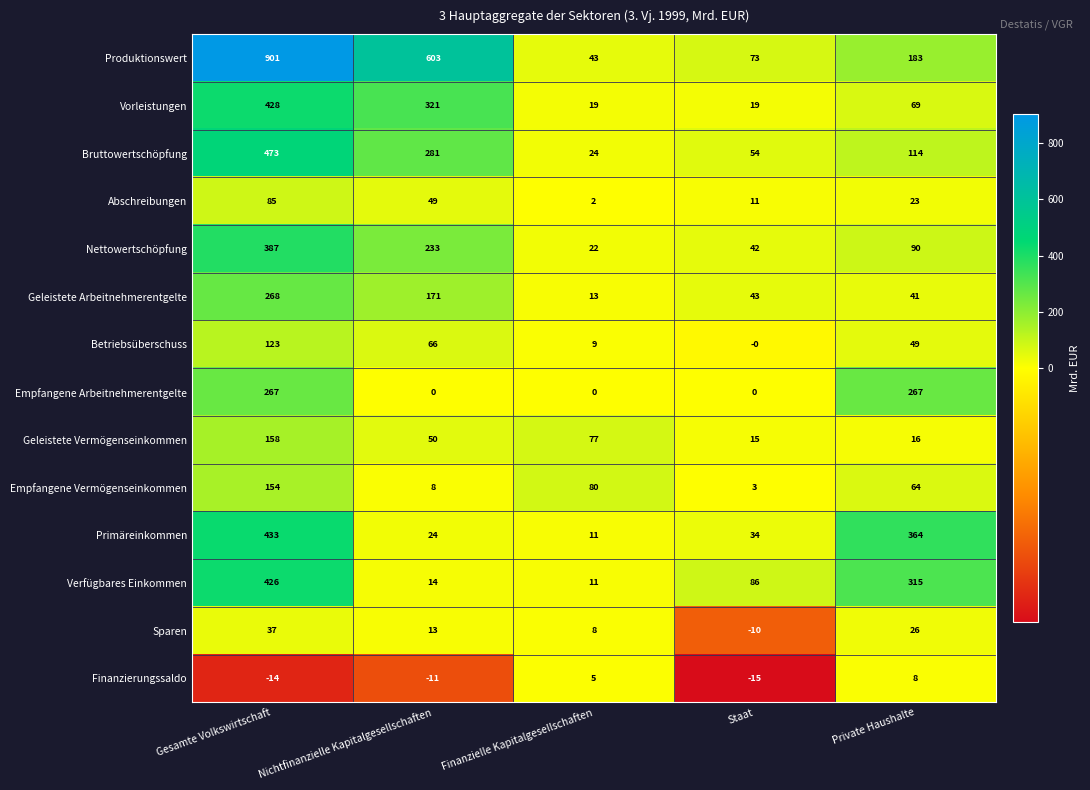

At which category is the sum across all series the highest?

Gesamte Volkswirtschaft